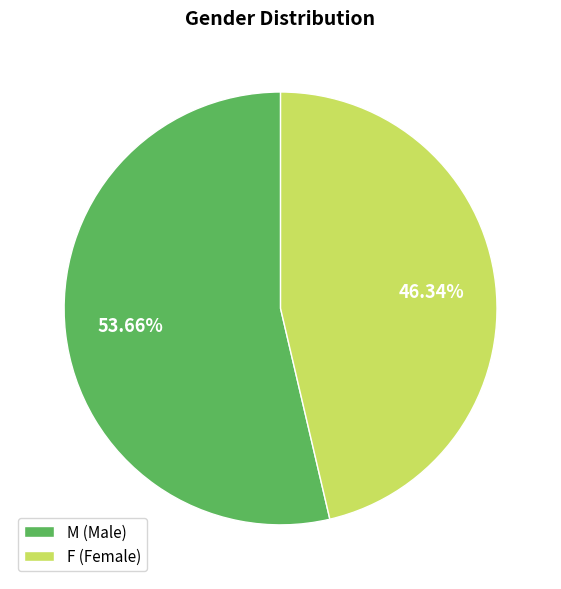

Which category has the biggest portion of the pie?

M